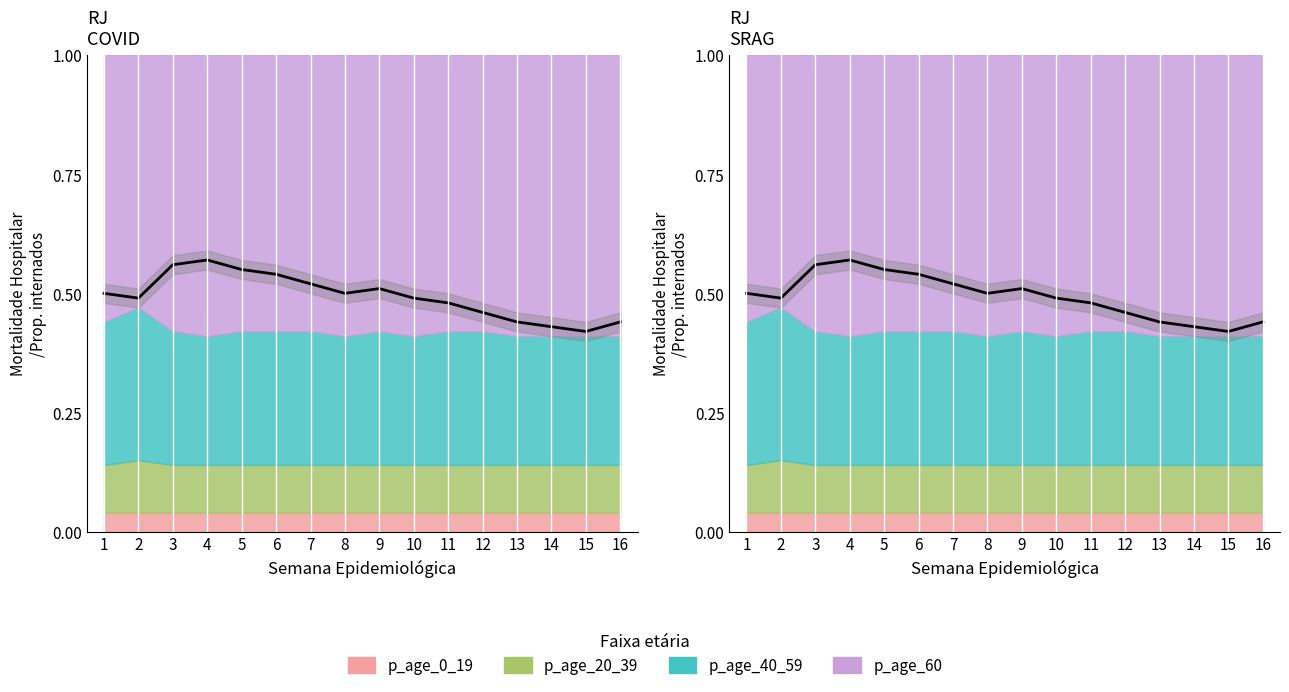

What is the spread (max minus min) of values at 6?

0.5